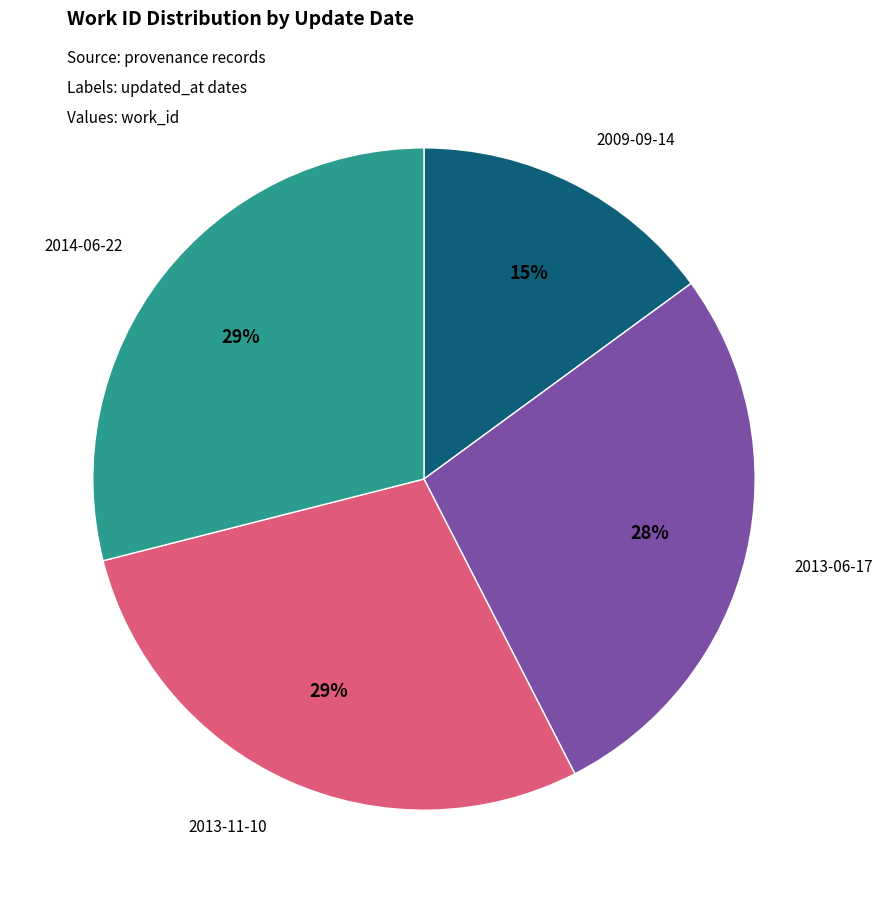

How many segments does this pie chart have?

4